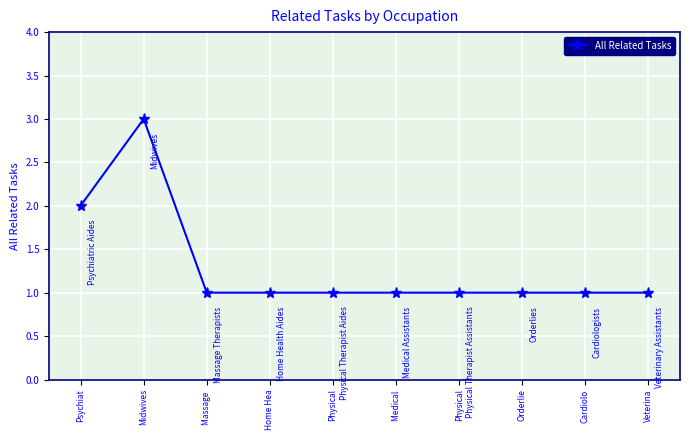

How many lines are shown in the chart?

1